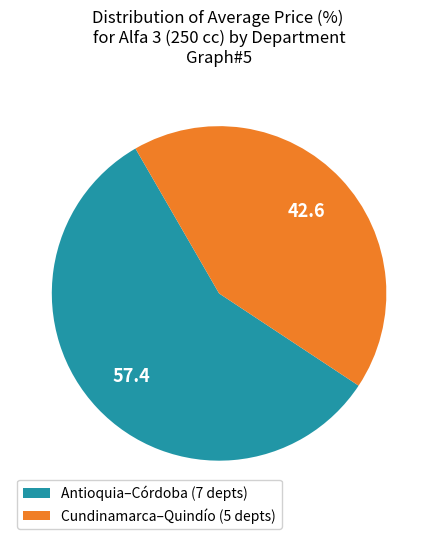

What is the largest slice in the pie chart?

Antioquia–Córdoba (7 depts)